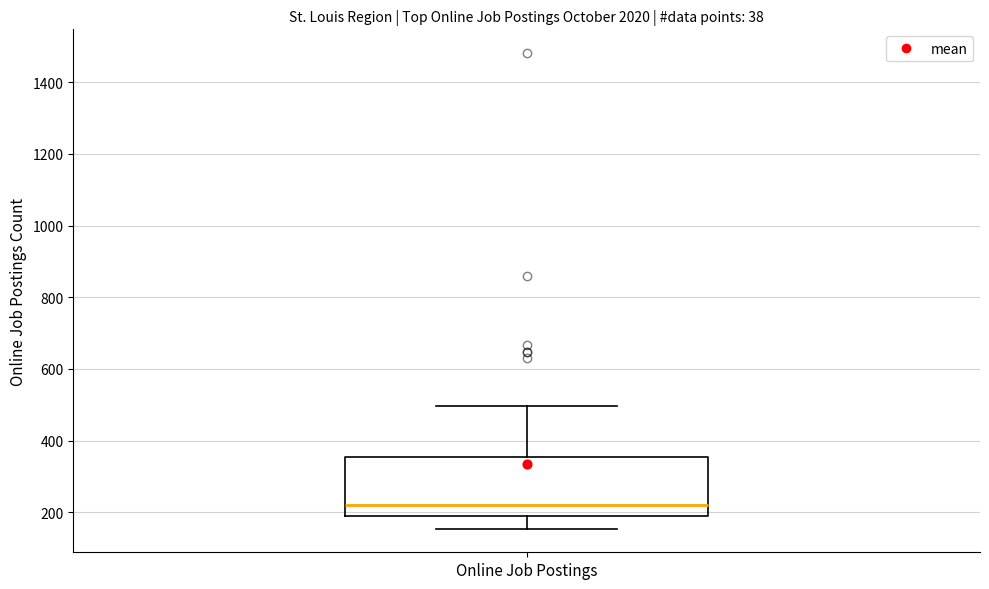

Where does the upper whisker of the box for Online Job Postings end on the y-axis? The values are not printed on the chart, so give them approximately, as read against the axis.

500